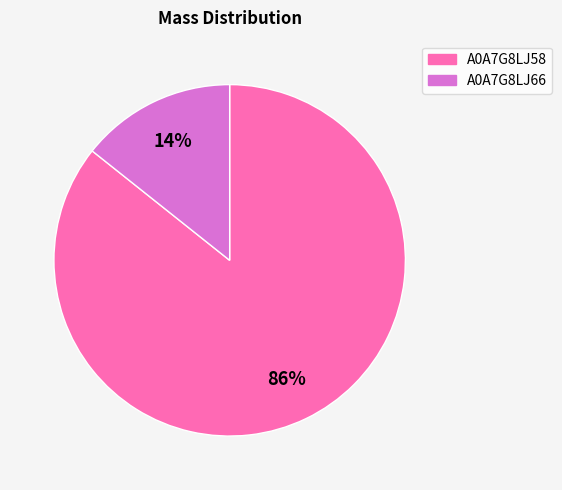

To the nearest percent, what percentage of the pie is A0A7G8LJ58?

86%